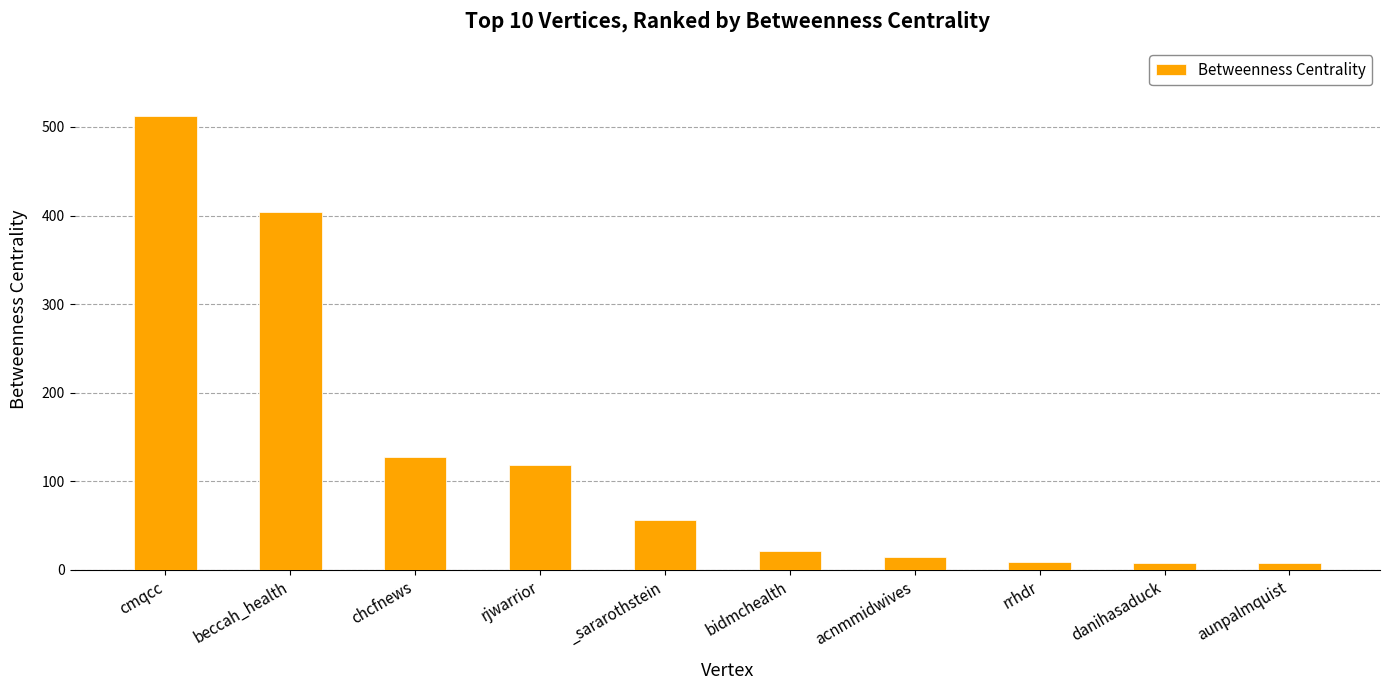

What is the change in value from cmqcc to chcfnews?

-385.0